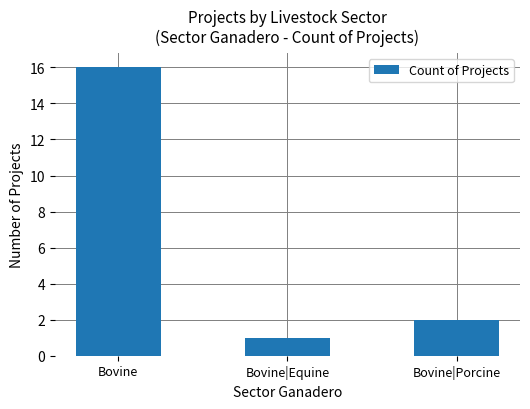

What is the value of the 3rd bar from the left?

2